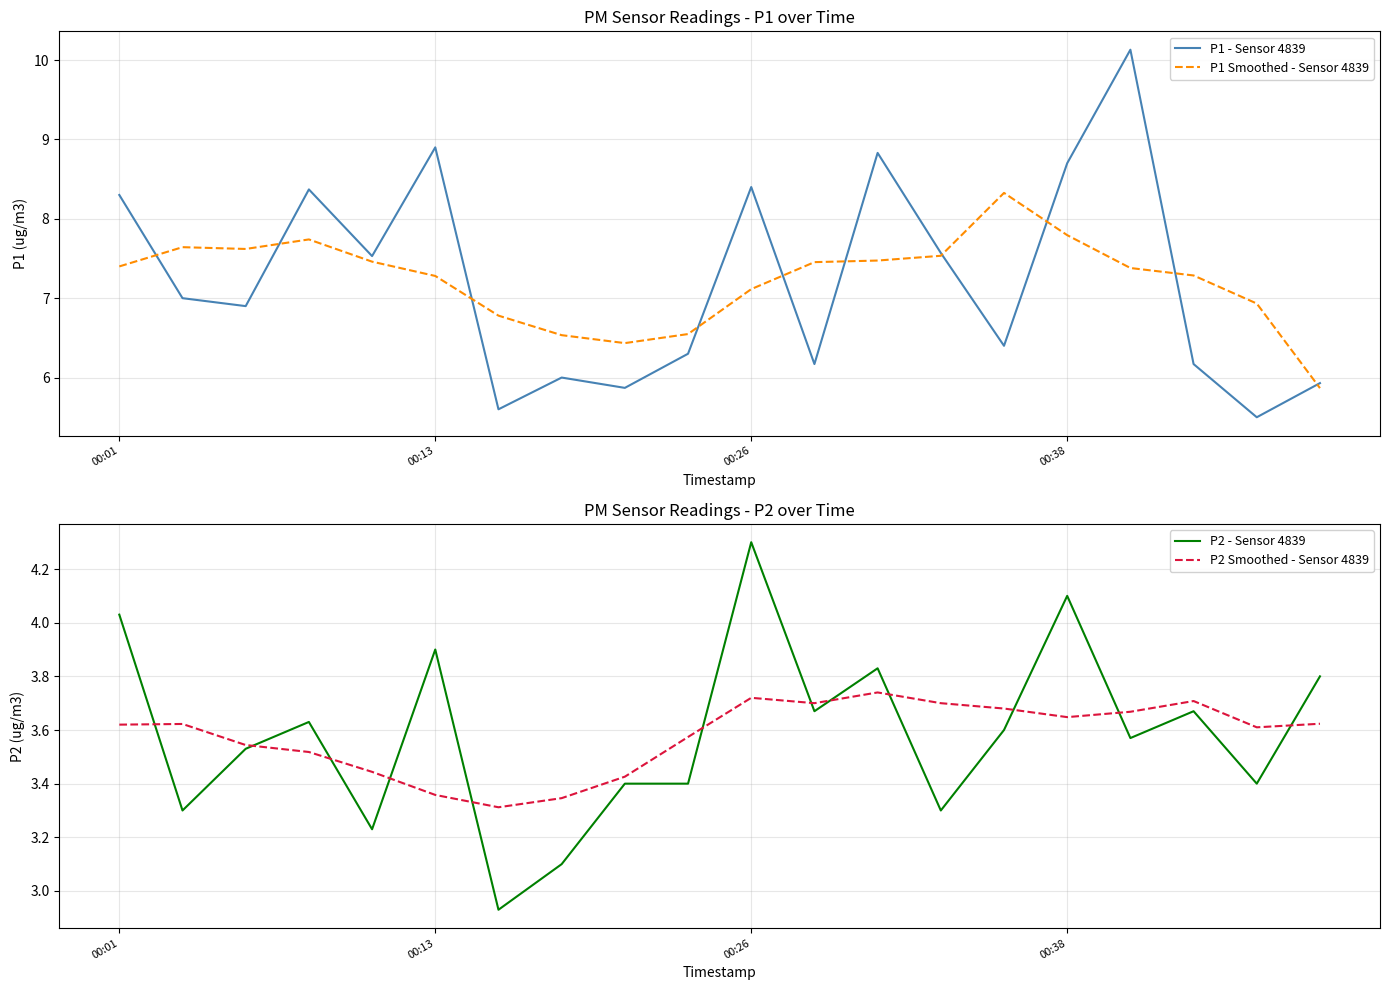

Does the chart have visible grid lines?

Yes